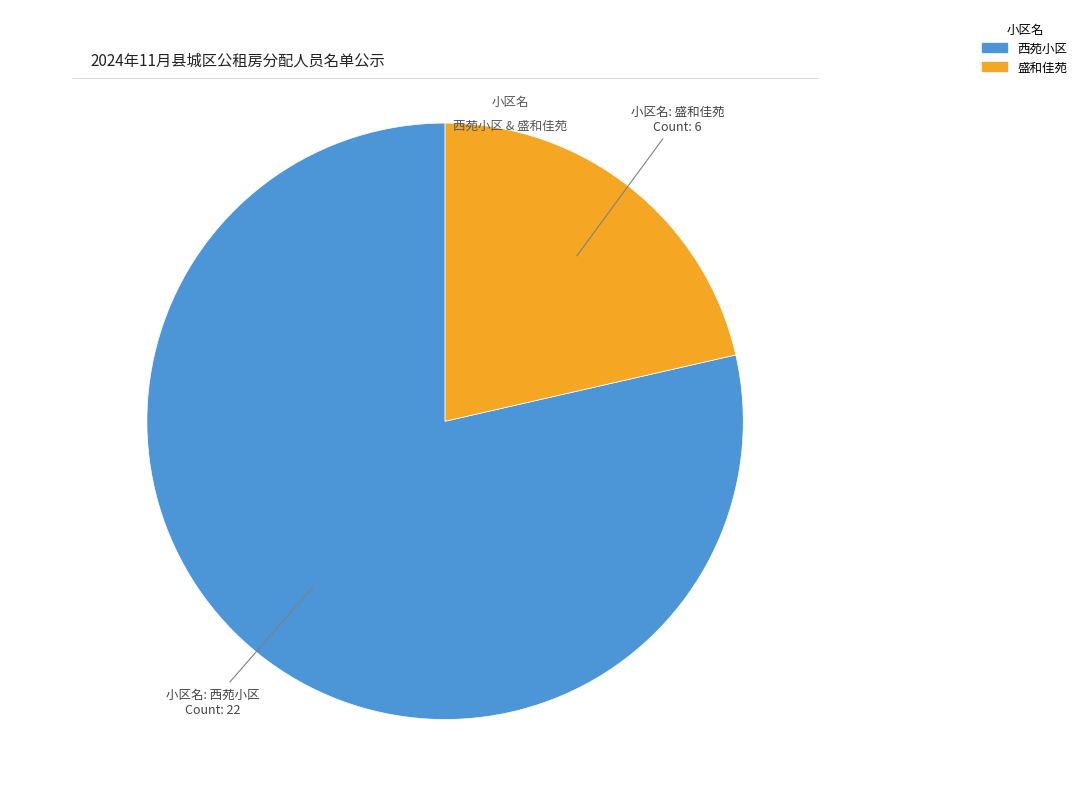

Rank the categories by value from lowest to highest.

盛和佳苑, 西苑小区